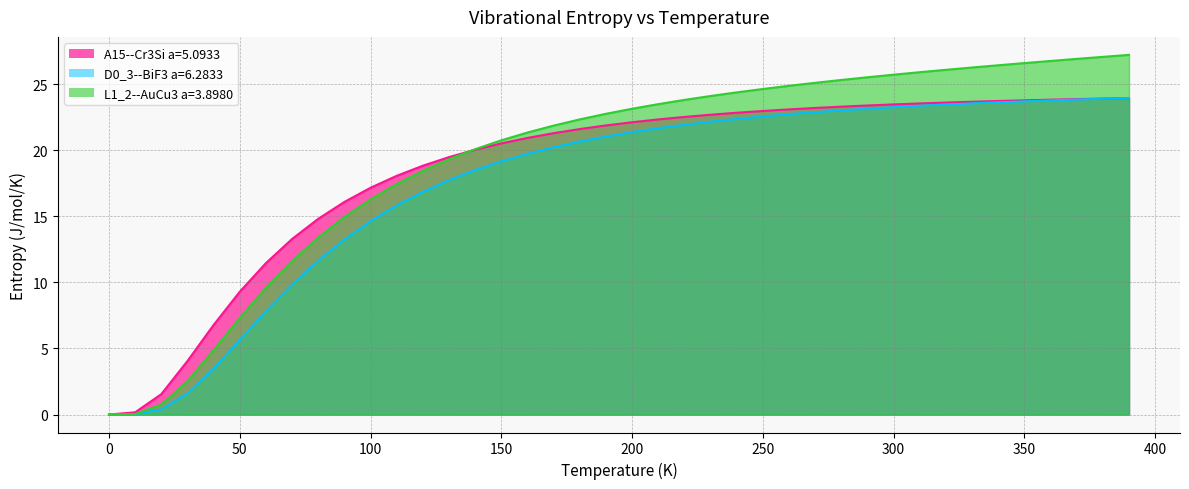

Where do L1_2--AuCu3 a=3.8980 and A15--Cr3Si a=5.0933 first cross each other?

130.0 and 140.0